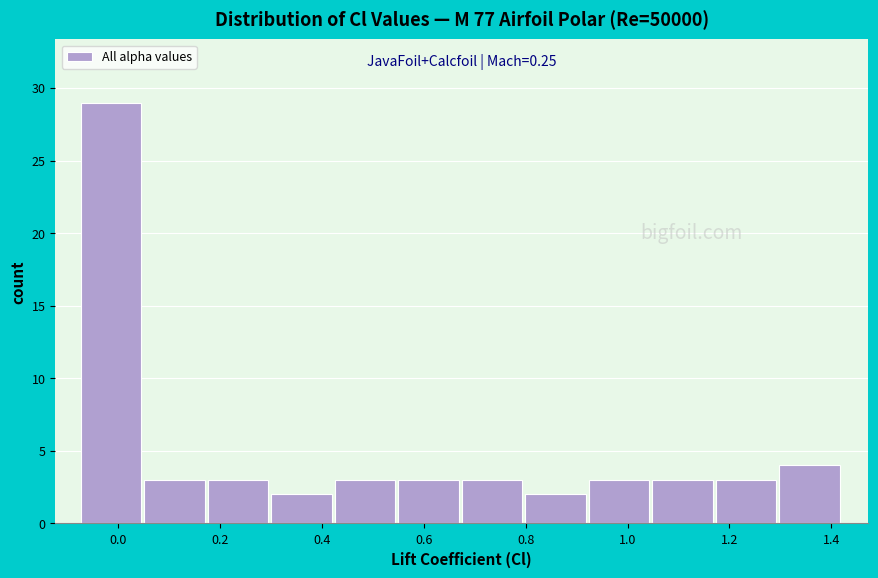

Which range on the x-axis has the tallest bar?

-0.08 to 0.06